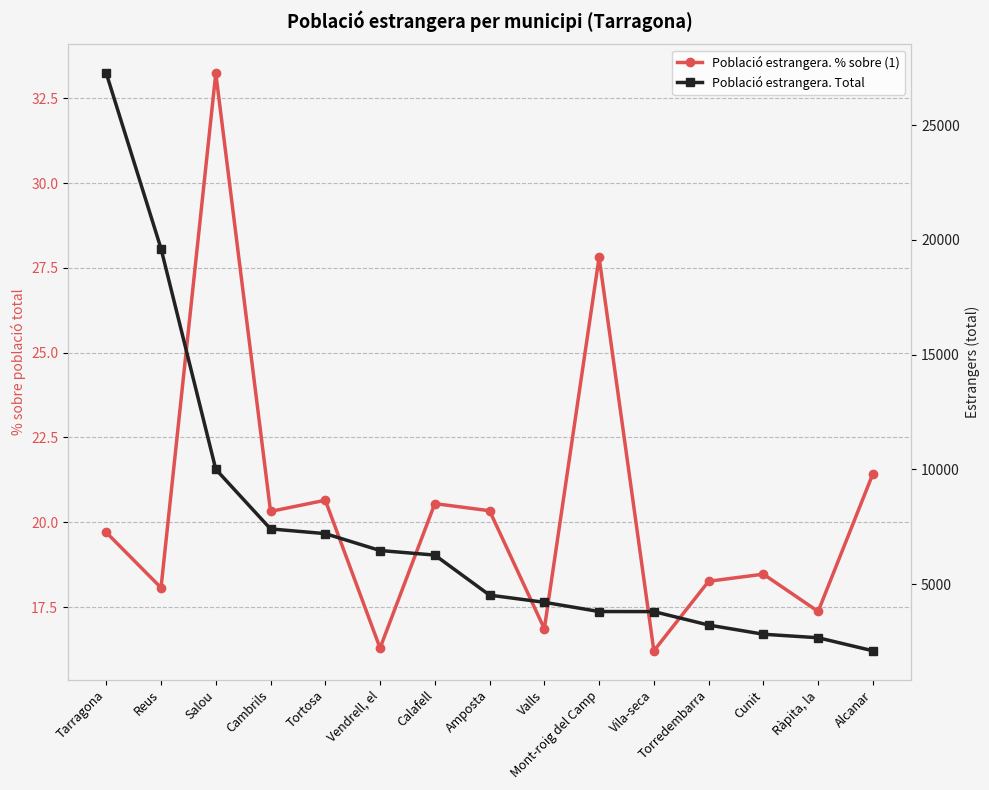

What is the total value across all series at Alcanar?

2115.4